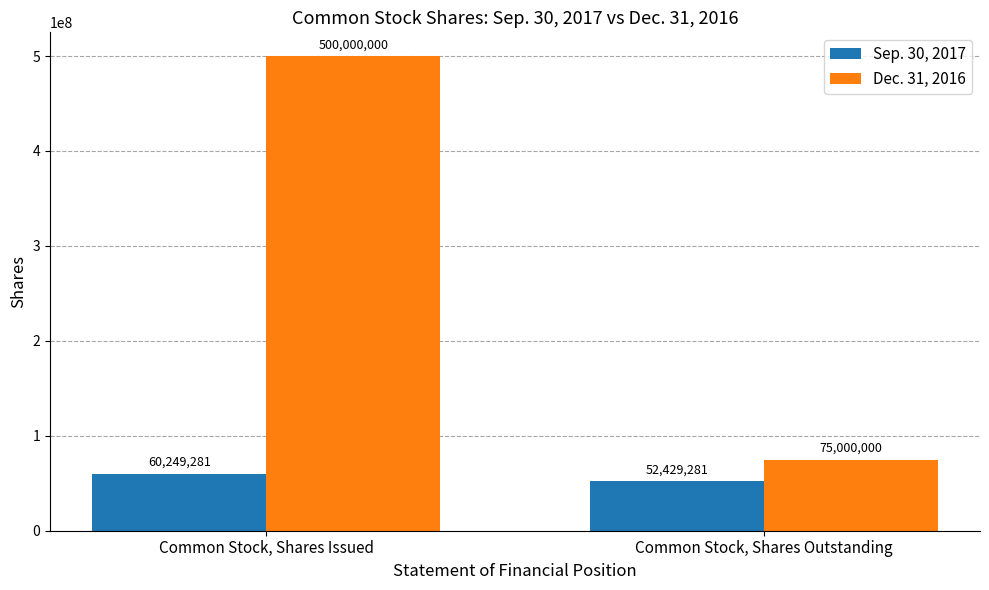

Reading right to left, transcribe all the data shown in this chart.

Sep. 30, 2017: 52429281	60249281
Dec. 31, 2016: 75000000	500000000